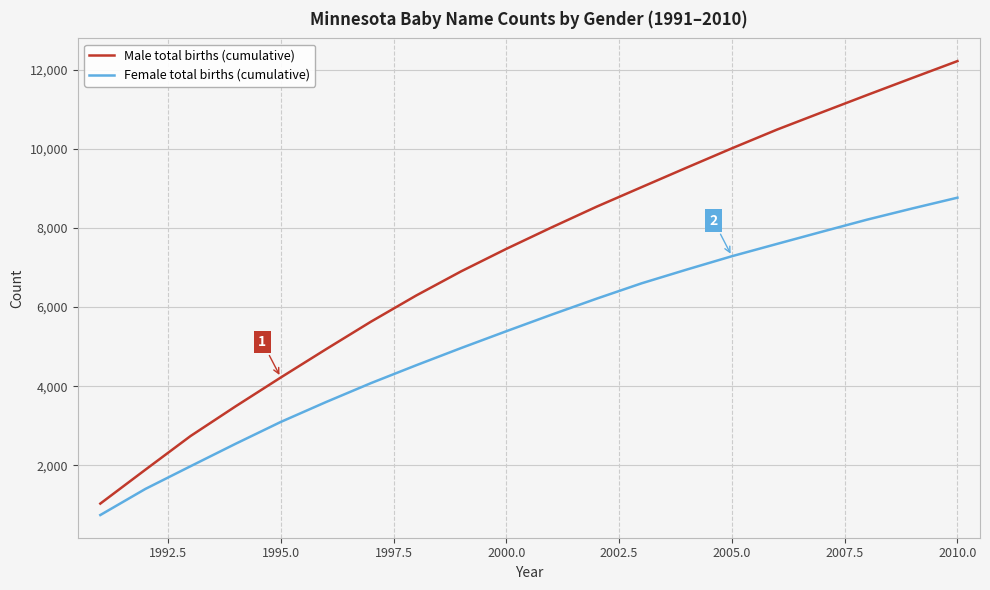

Which series has the largest total across all categories?

Male total births (cumulative)